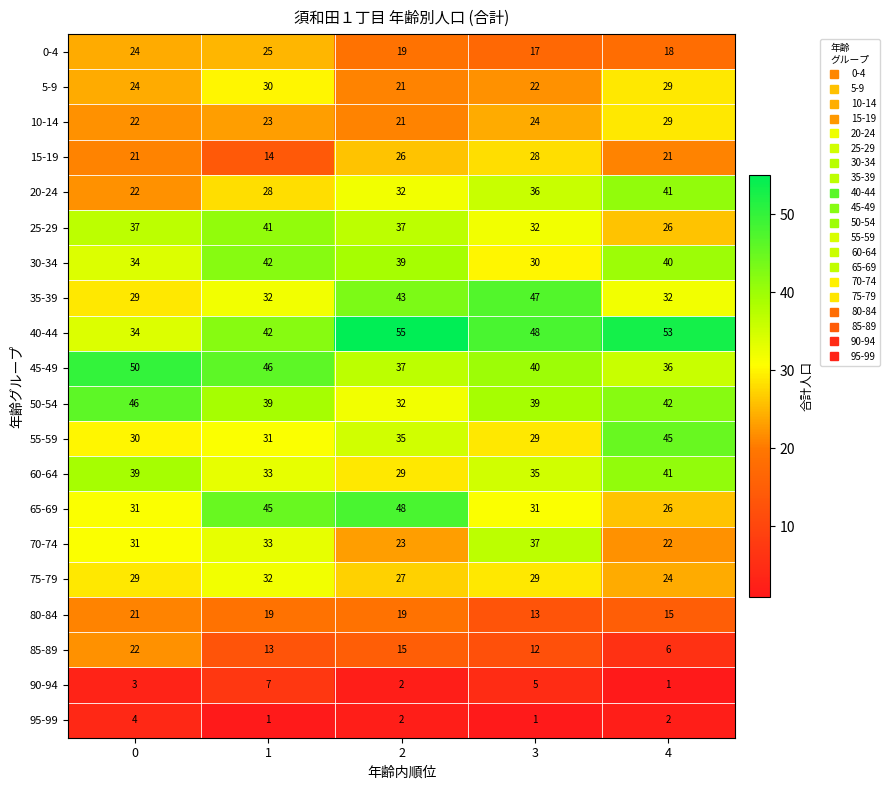

At how many categories does at least one series exceed 8?

5